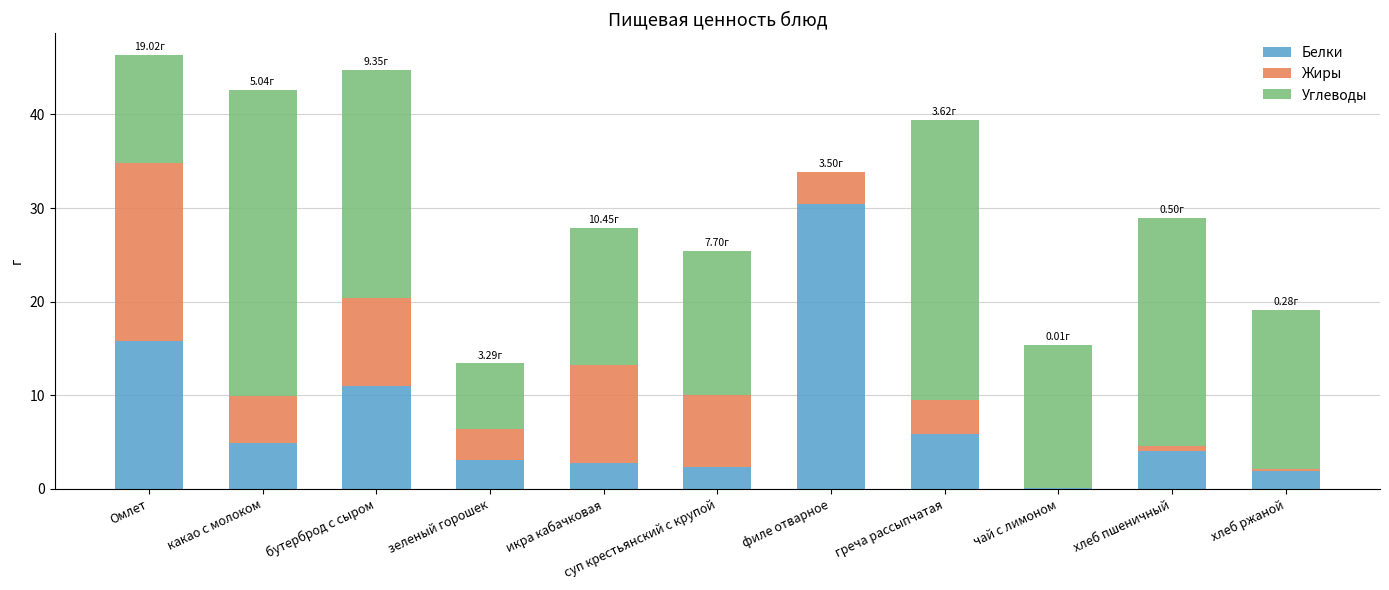

At which category is the sum across all series the highest?

Омлет